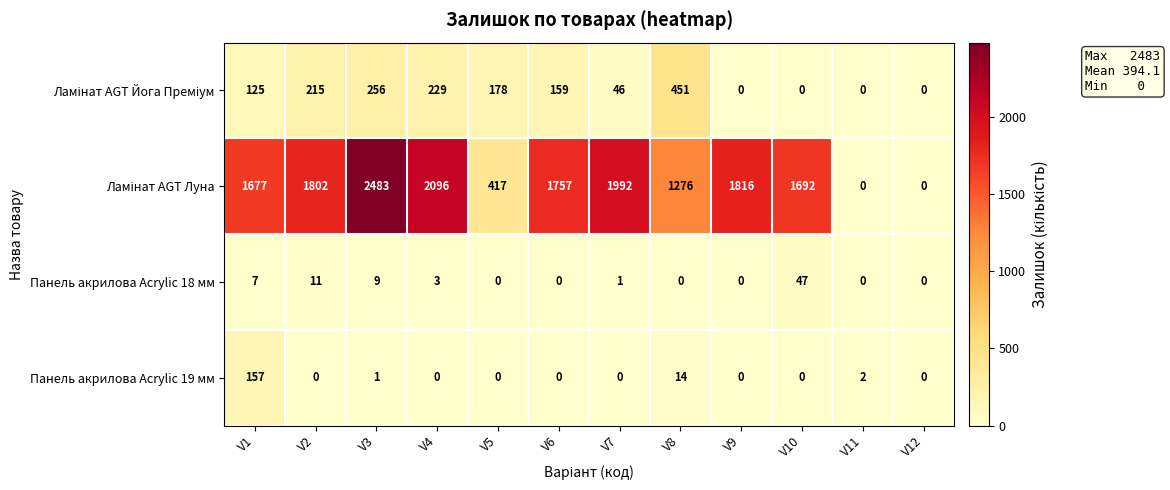

Count the number of categories in the chart.

12